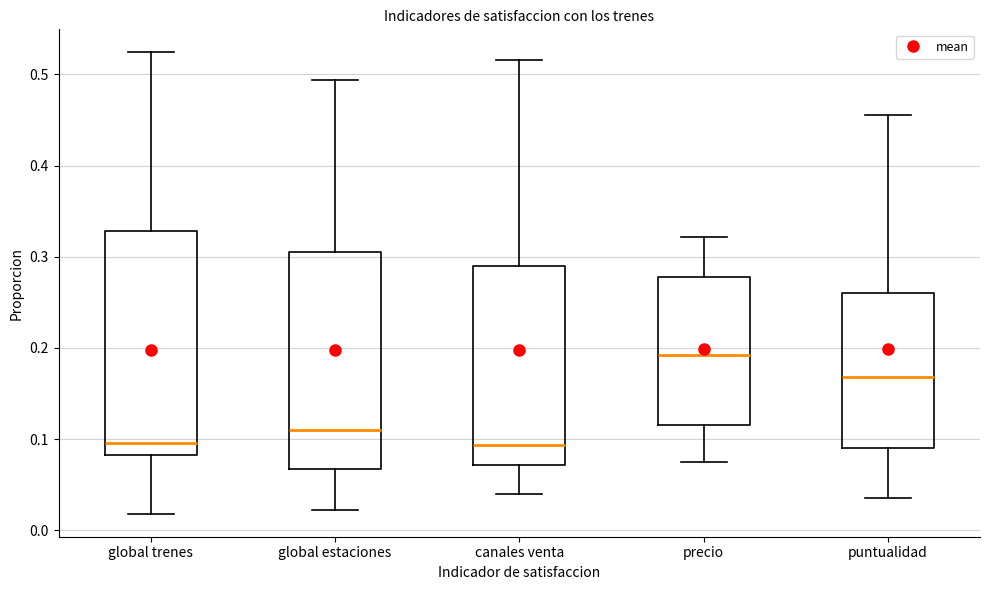

Reading left to right, read every box against the y-axis: the position of its median line, the range the box covers, and the ends of its whiskers. The values are not printed on the chart, so give them approximately, as read against the axis.

global trenes: median 0.10, box 0.08 to 0.33, whiskers 0.02 to 0.52
global estaciones: median 0.11, box 0.07 to 0.31, whiskers 0.02 to 0.49
canales venta: median 0.09, box 0.07 to 0.29, whiskers 0.04 to 0.52
precio: median 0.19, box 0.12 to 0.28, whiskers 0.07 to 0.32
puntualidad: median 0.17, box 0.09 to 0.26, whiskers 0.04 to 0.45